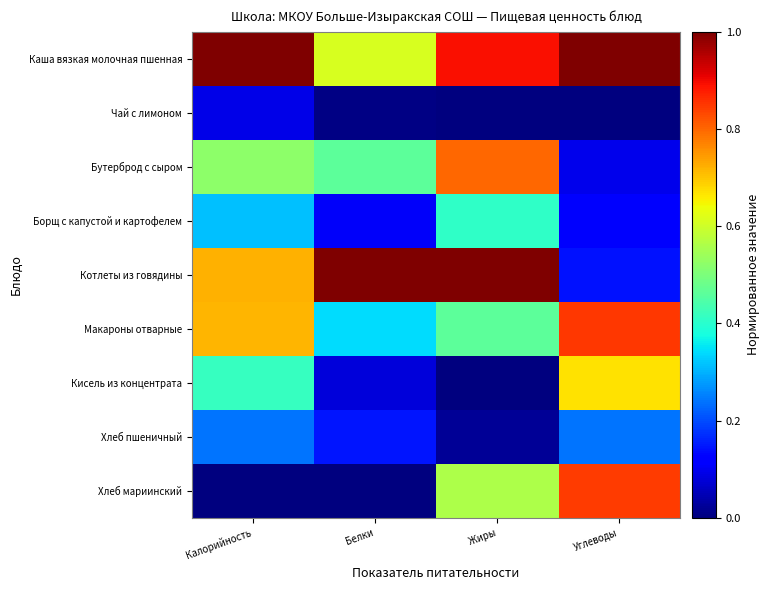

Reading right to left, transcribe all the data shown in this chart.

Каша вязкая молочная пшенная: Углеводы=1.0	Жиры=0.9	Белки=0.6	Калорийность=1.0
Чай с лимоном: Углеводы=0.0	Жиры=0.0	Белки=0.0	Калорийность=0.1
Бутерброд с сыром: Углеводы=0.1	Жиры=0.8	Белки=0.5	Калорийность=0.5
Борщ с капустой и картофелем: Углеводы=0.1	Жиры=0.4	Белки=0.1	Калорийность=0.3
Котлеты из говядины: Углеводы=0.1	Жиры=1.0	Белки=1.0	Калорийность=0.7
Макароны отварные: Углеводы=0.8	Жиры=0.5	Белки=0.3	Калорийность=0.7
Кисель из концентрата: Углеводы=0.7	Жиры=0.0	Белки=0.1	Калорийность=0.4
Хлеб пшеничный: Углеводы=0.2	Жиры=0.0	Белки=0.1	Калорийность=0.2
Хлеб мариинский: Углеводы=0.8	Жиры=0.6	Белки=0.0	Калорийность=0.0